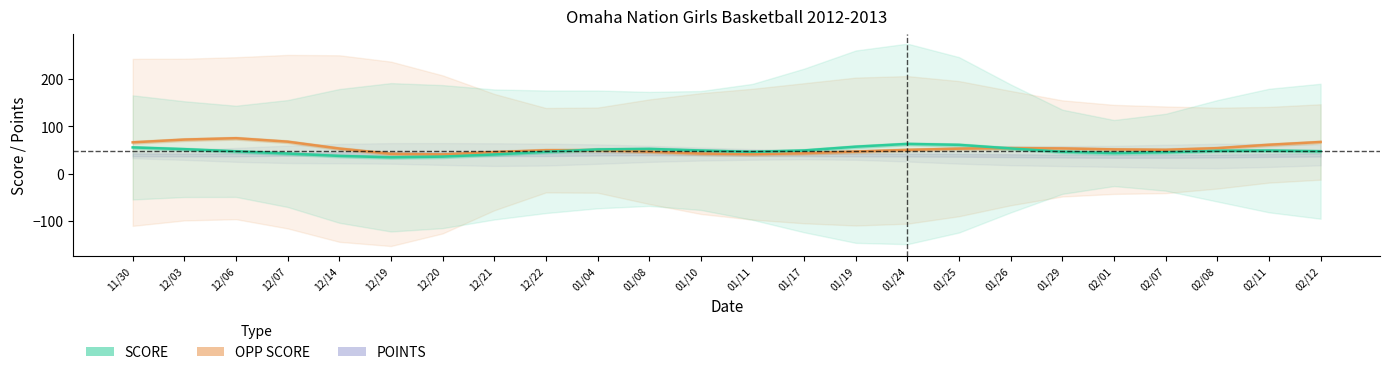

What is the average value of the OPP SCORE series?

53.2